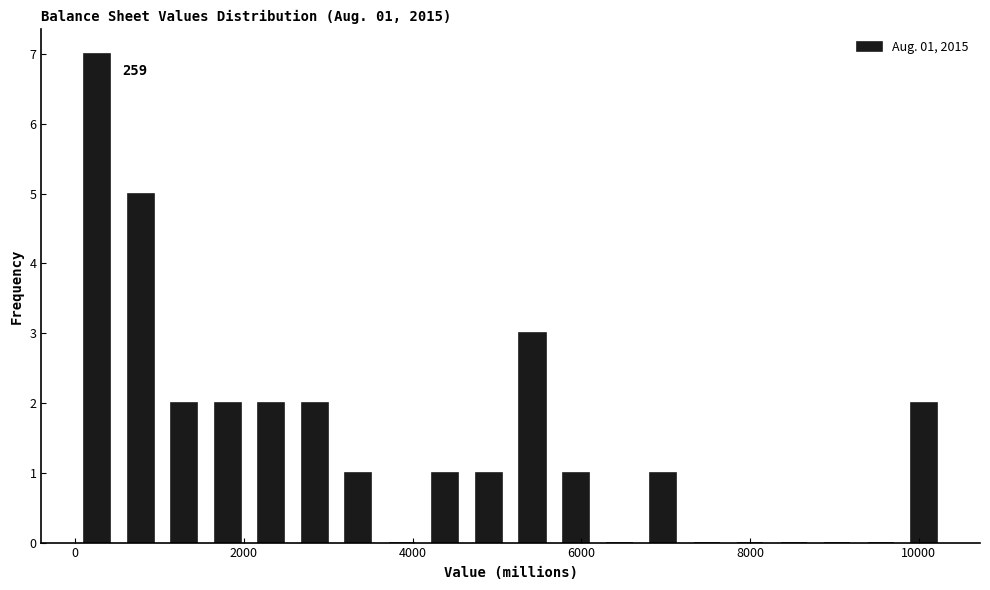

Read against the x-axis, roughly where is the centre of the tallest bar?

200